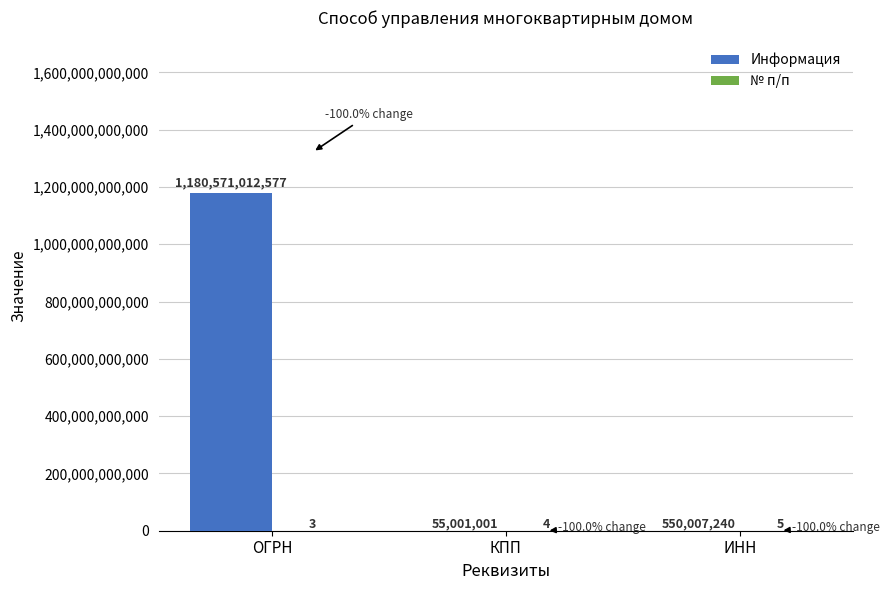

Count the number of data series in this chart.

2